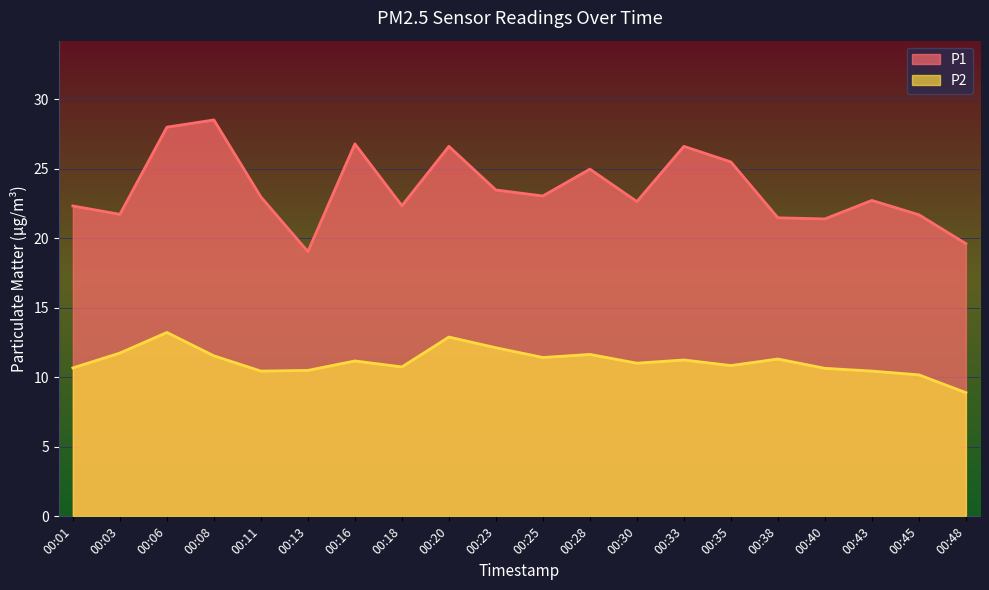

At which category does P1 reach its first local valley?

00:03